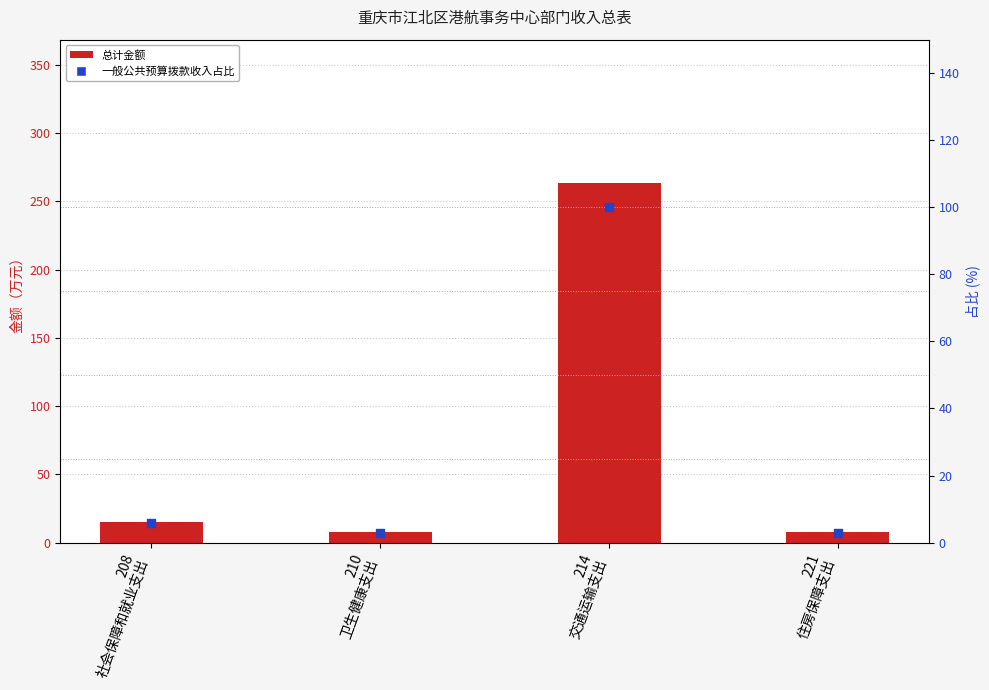

Which series reaches the maximum Y coordinate?

总计